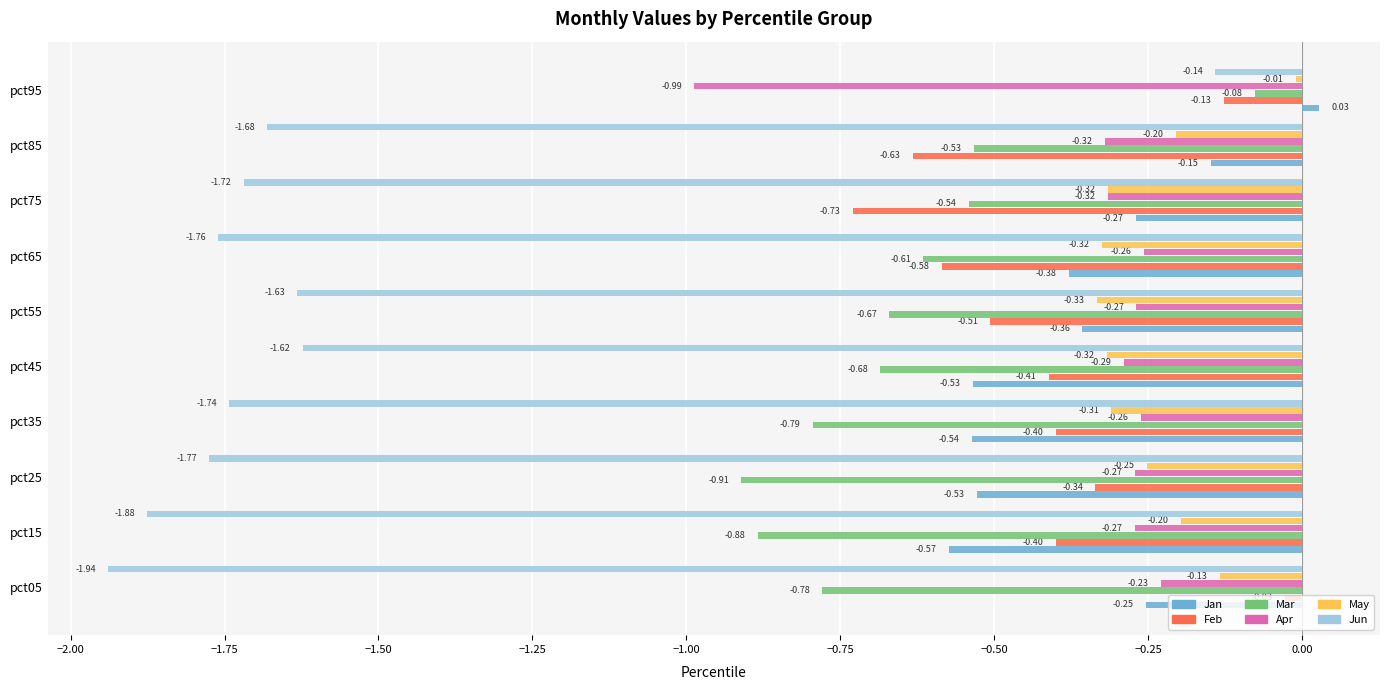

What is the difference between the highest and lowest values at pct65?

1.5